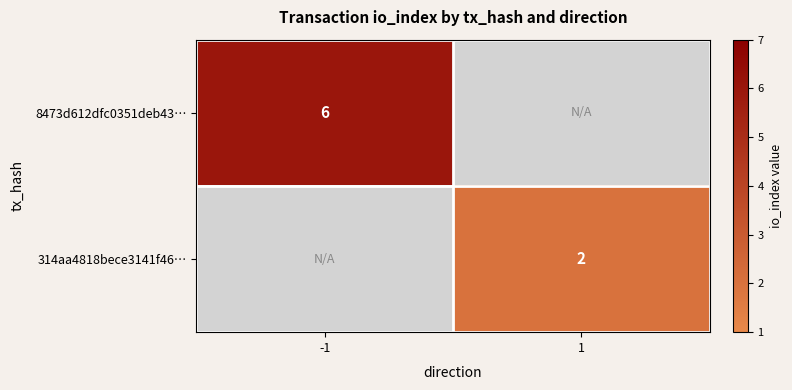

Is it true that 8473d612dfc0351deb43… equals 9 at -1?

False